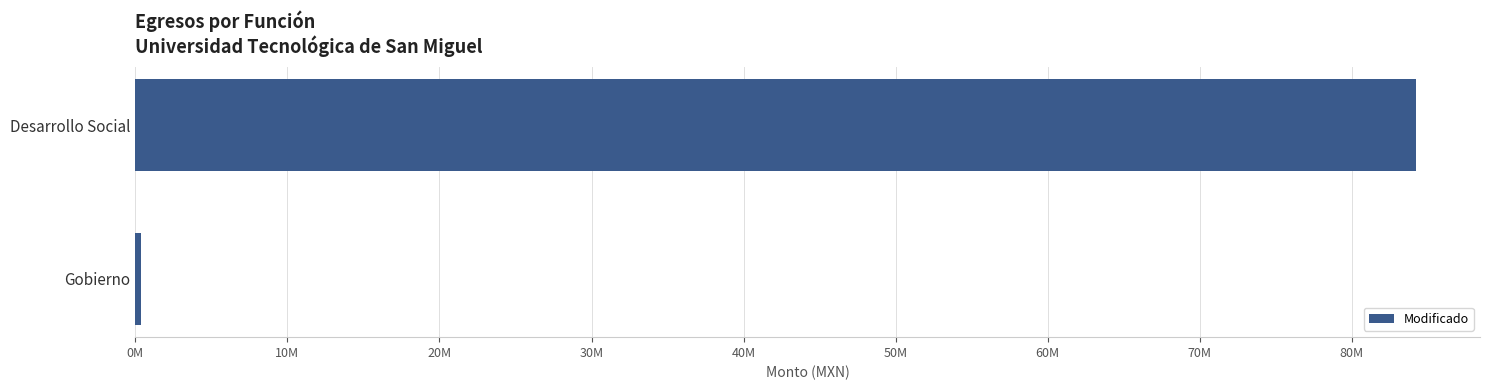

Are the bars horizontal?

Yes